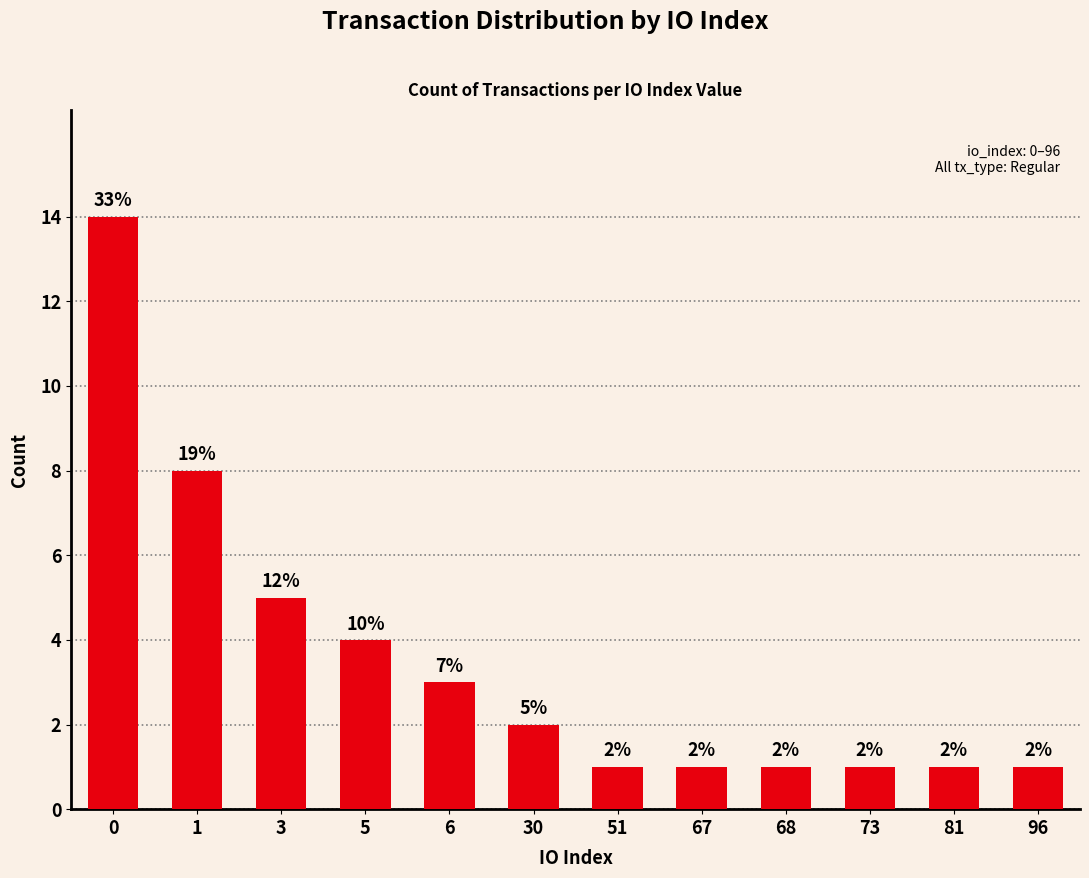

Is it true that the value at 30 is 2?

True